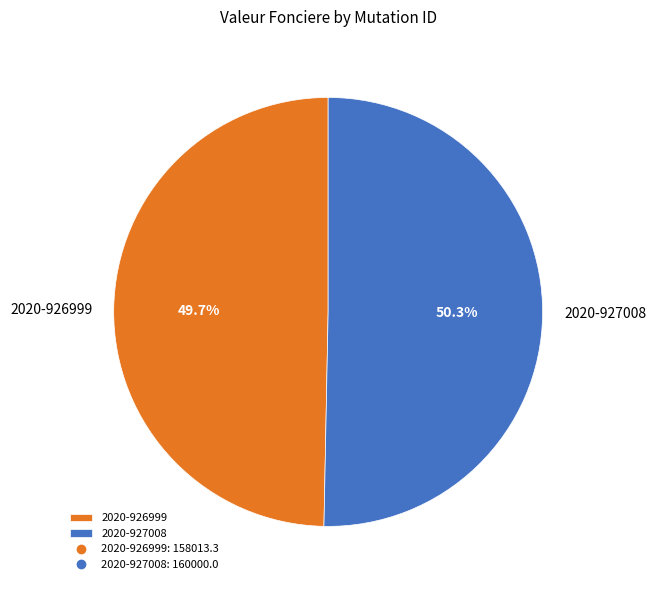

Count the number of slices in the pie.

2